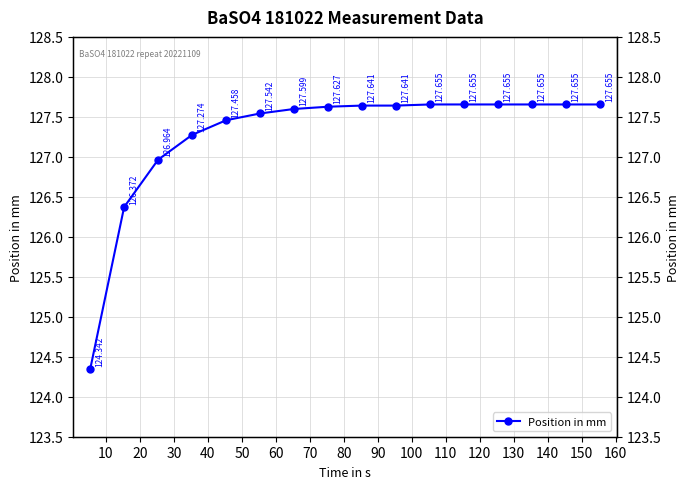

Count the number of categories in the chart.

16